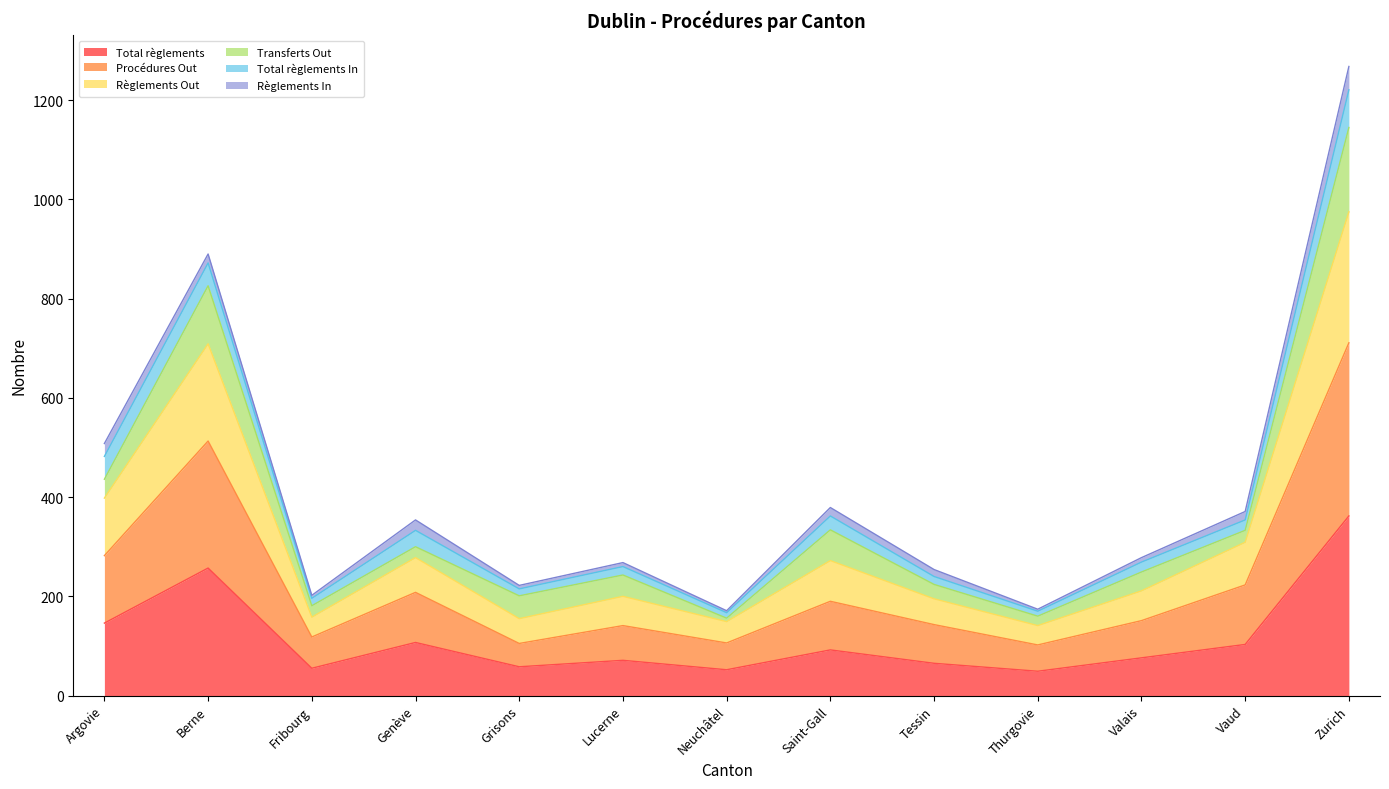

The Règlements Out series shows 1580 at Zurich. True or false?

False